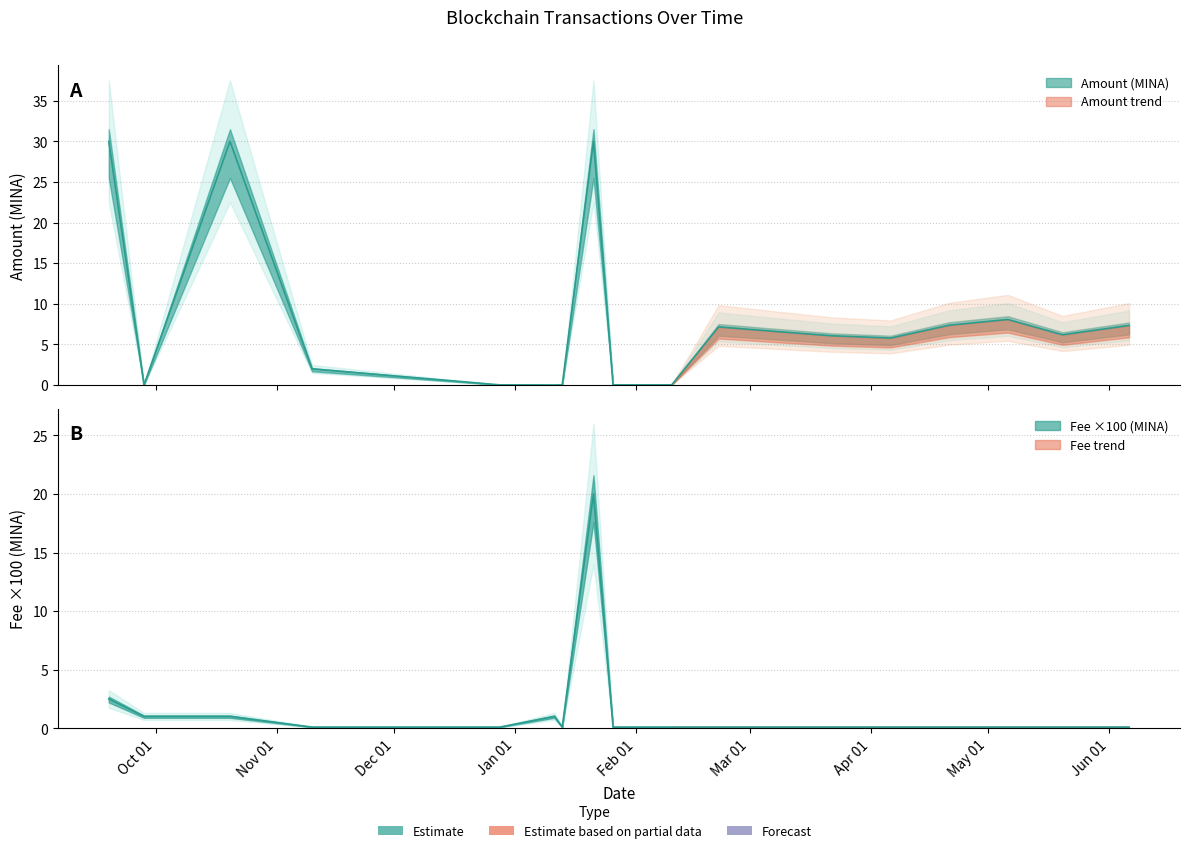

The value at 2024-02-22 is 0.0. True or false?

False